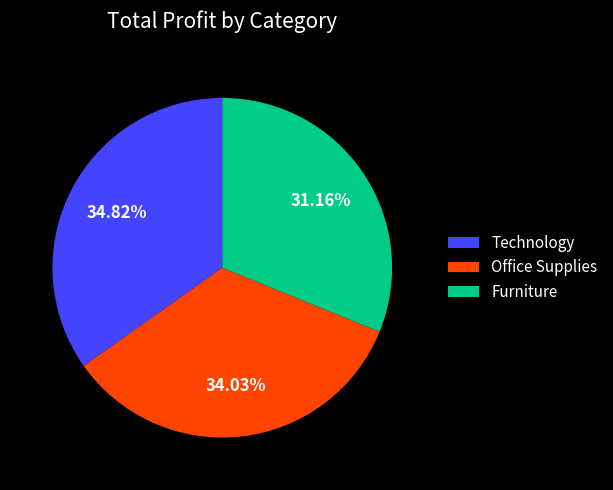

Does any single category account for the majority?

No